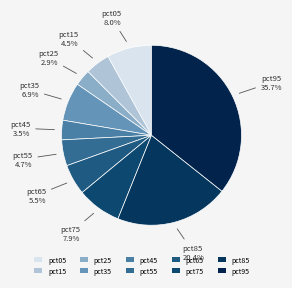

What percentage is the pct85 slice, to the nearest percent?

20%